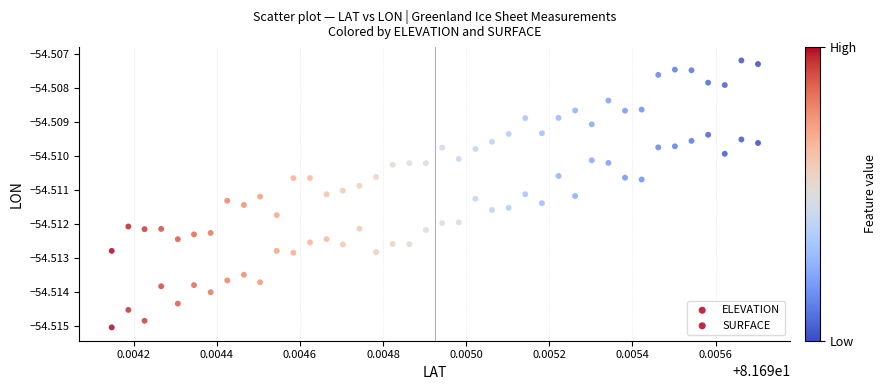

How many points are shown in the scatter plot?

80